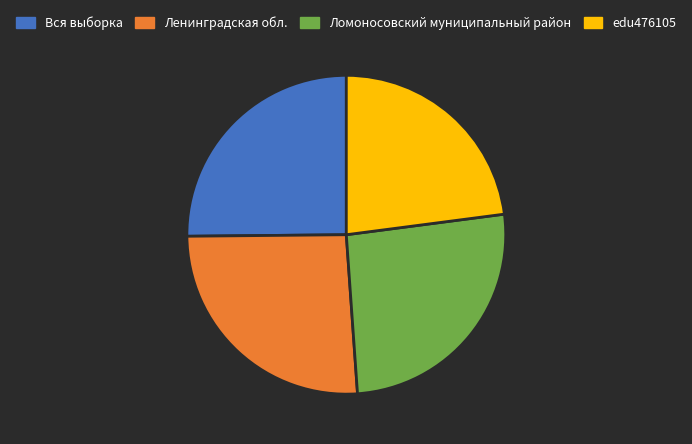

Combined, do Ломоносовский муниципальный район and edu476105 account for over 50%?

No